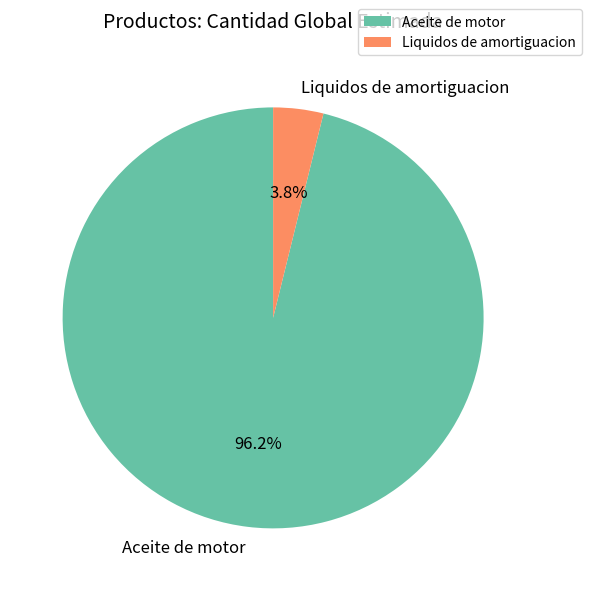

Which category has the smallest portion of the pie?

Liquidos de amortiguacion